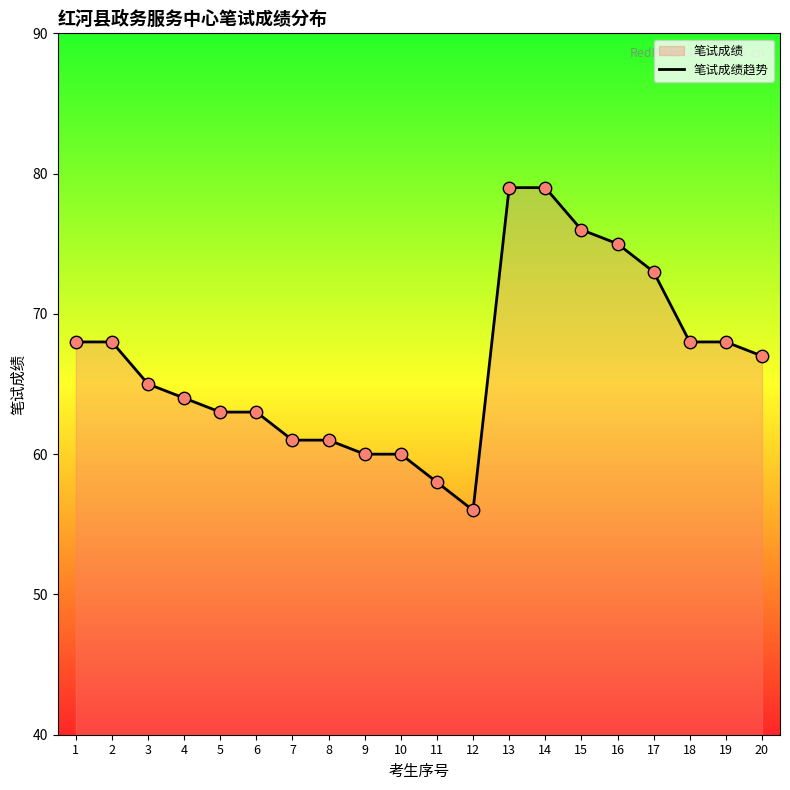

What is the change in value from 11 to 12?

-2